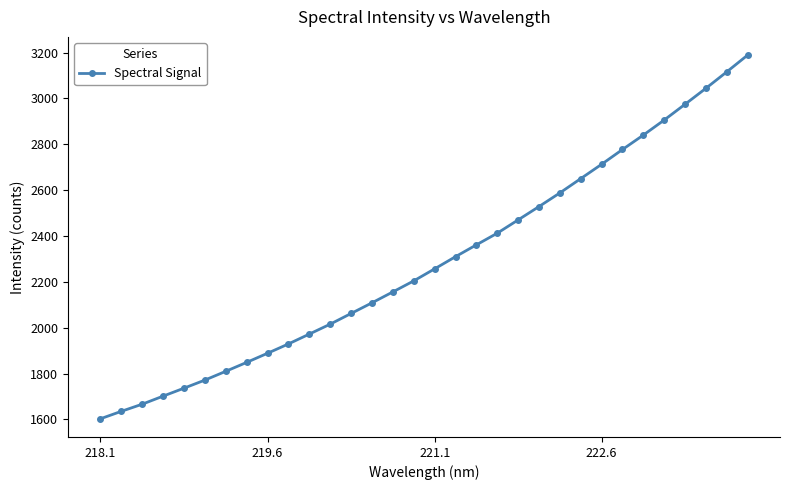

Does the chart have visible grid lines?

No